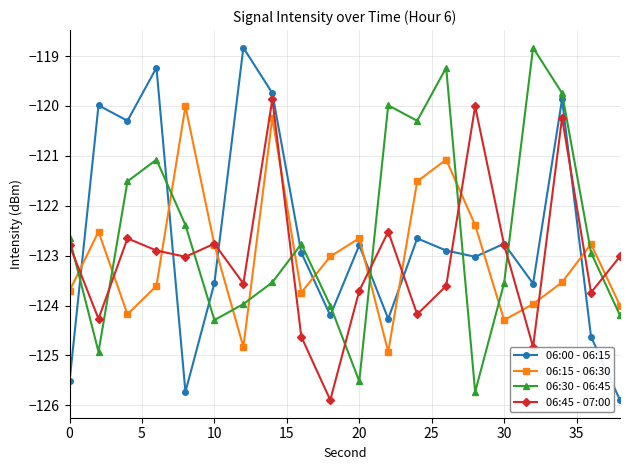

How many intersections are there between 06:15 - 06:30 and 06:00 - 06:15?

8